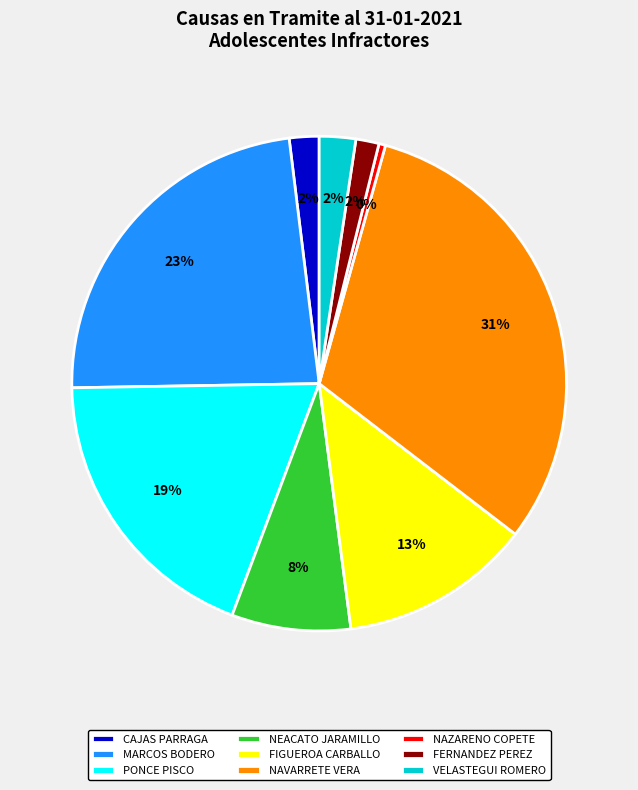

How many segments does this pie chart have?

9